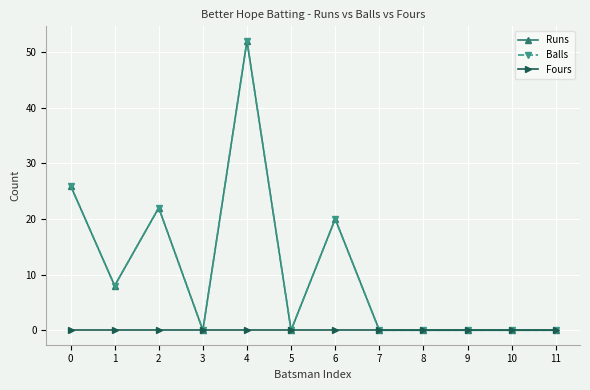

Is this an area chart (filled region under the line)?

No